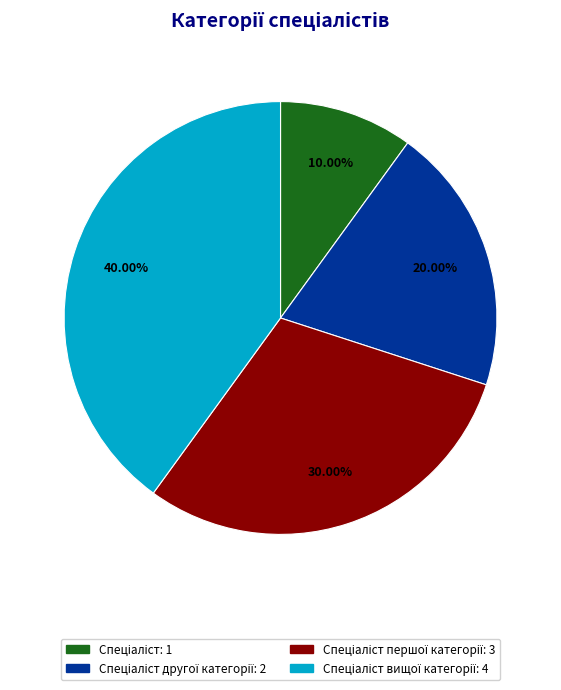

Is there any slice that represents more than half of the pie?

No